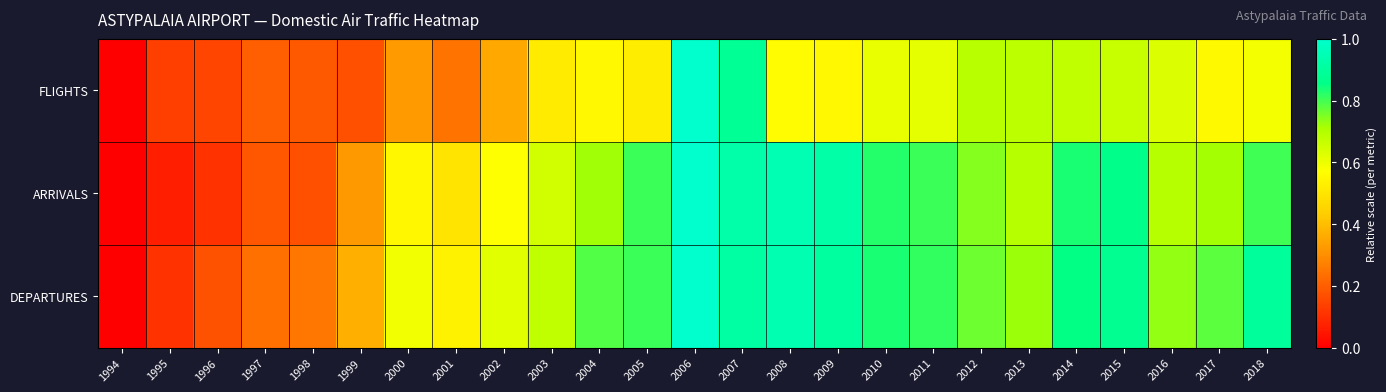

Reading left to right, transcribe all the data shown in this chart.

FLIGHTS: 1994=0.0	1995=0.1	1996=0.1	1997=0.2	1998=0.2	1999=0.2	2000=0.3	2001=0.2	2002=0.4	2003=0.5	2004=0.6	2005=0.5	2006=1.0	2007=0.9	2008=0.6	2009=0.6	2010=0.6	2011=0.6	2012=0.7	2013=0.7	2014=0.7	2015=0.7	2016=0.6	2017=0.6	2018=0.6
ARRIVALS: 1994=0.0	1995=0.1	1996=0.1	1997=0.2	1998=0.2	1999=0.3	2000=0.5	2001=0.5	2002=0.6	2003=0.6	2004=0.7	2005=0.8	2006=1.0	2007=0.9	2008=0.9	2009=0.9	2010=0.8	2011=0.8	2012=0.7	2013=0.7	2014=0.8	2015=0.9	2016=0.7	2017=0.7	2018=0.8
DEPARTURES: 1994=0.0	1995=0.1	1996=0.2	1997=0.2	1998=0.3	1999=0.4	2000=0.6	2001=0.5	2002=0.6	2003=0.7	2004=0.8	2005=0.8	2006=1.0	2007=0.9	2008=0.9	2009=0.9	2010=0.8	2011=0.8	2012=0.8	2013=0.7	2014=0.9	2015=0.9	2016=0.7	2017=0.8	2018=0.9